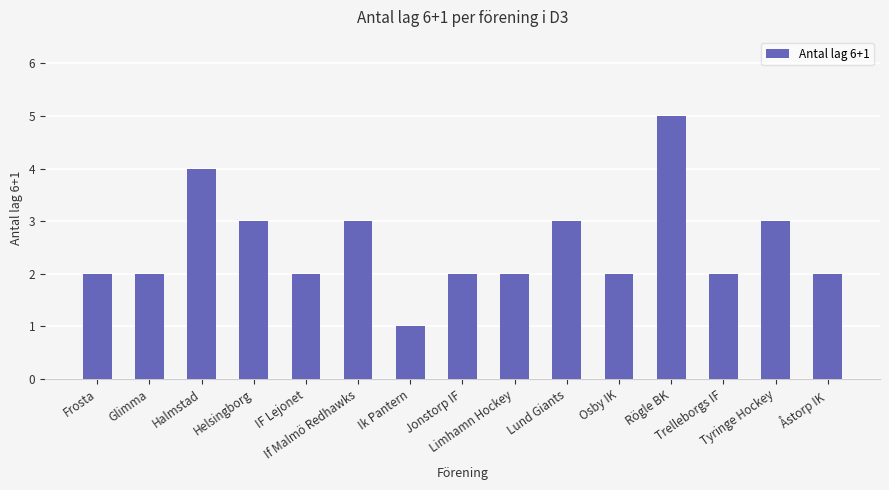

Approximately how many times larger is the value at Helsingborg compared to Glimma?

1.5